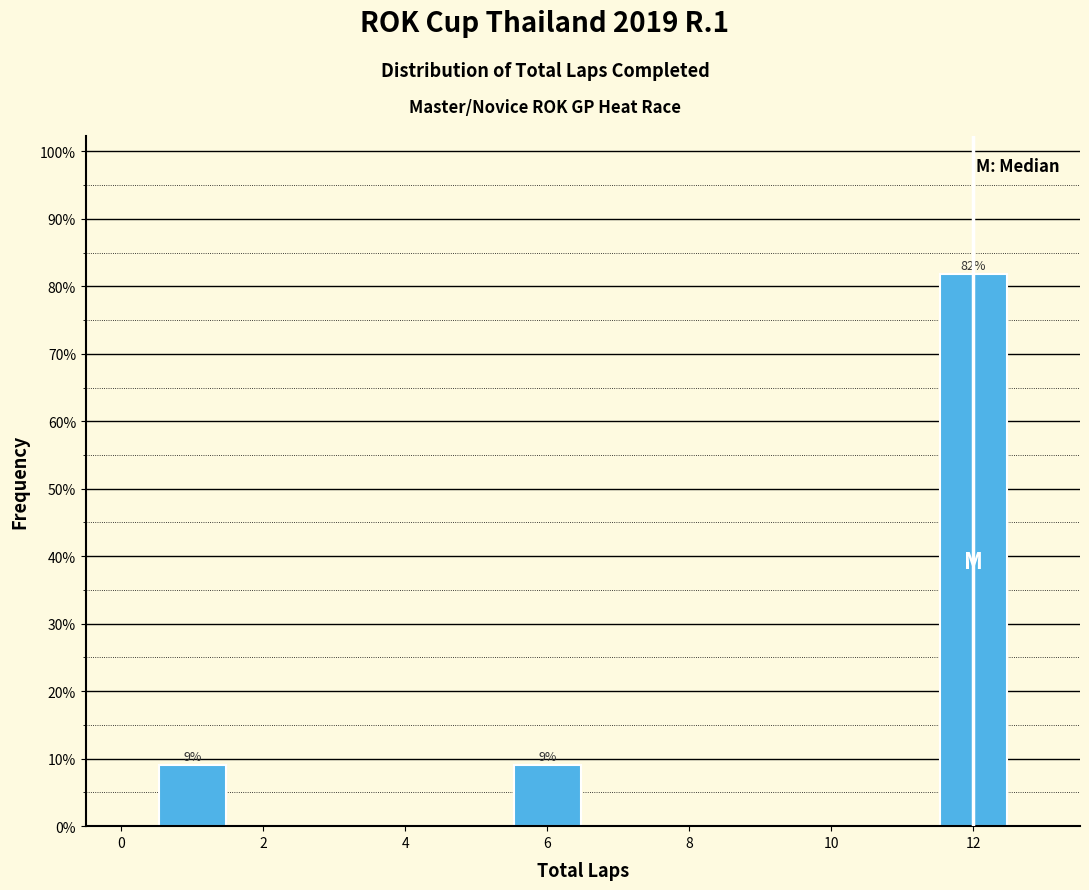

Over which range of the x-axis is the bar tallest?

11.5 to 12.5